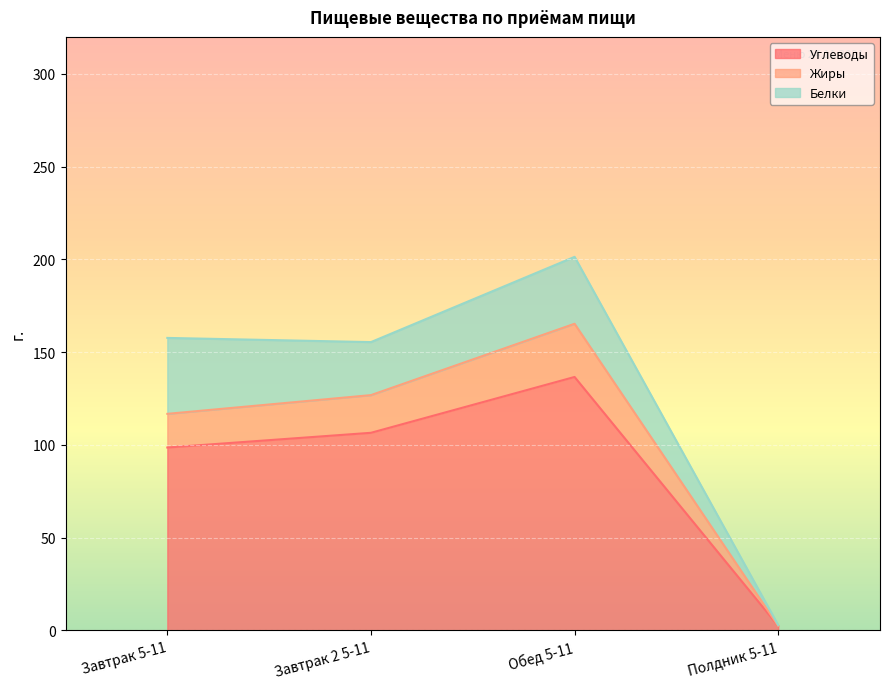

Which has a higher value, Полдник 5-11 or Завтрак 2 5-11?

Завтрак 2 5-11